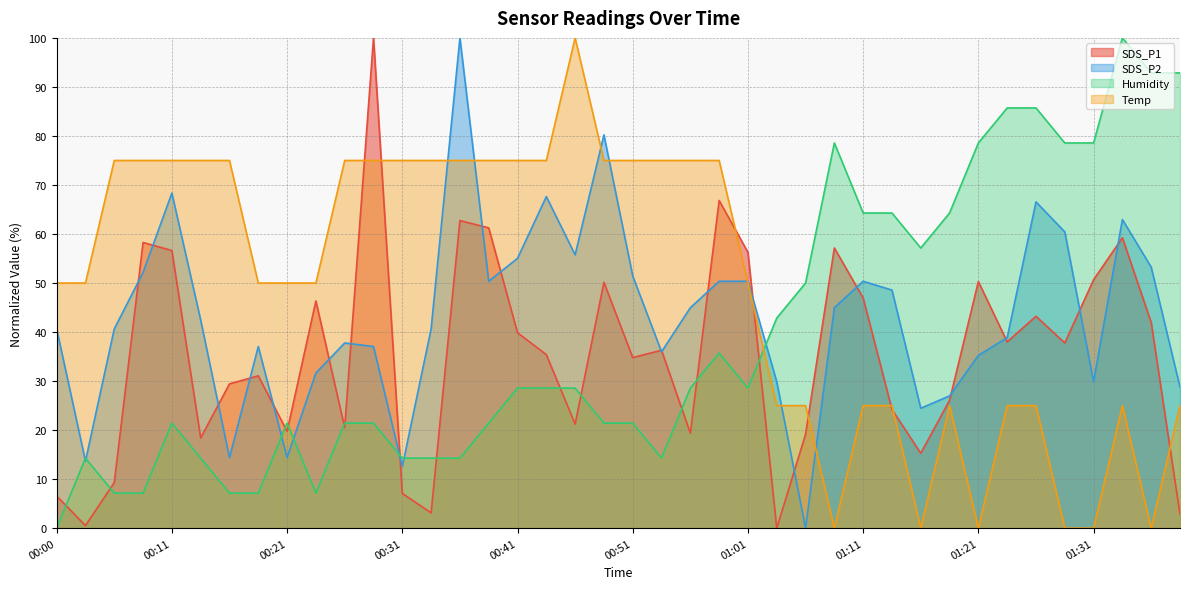

Where do Temp and Humidity first cross each other?

01:01 and 01:04